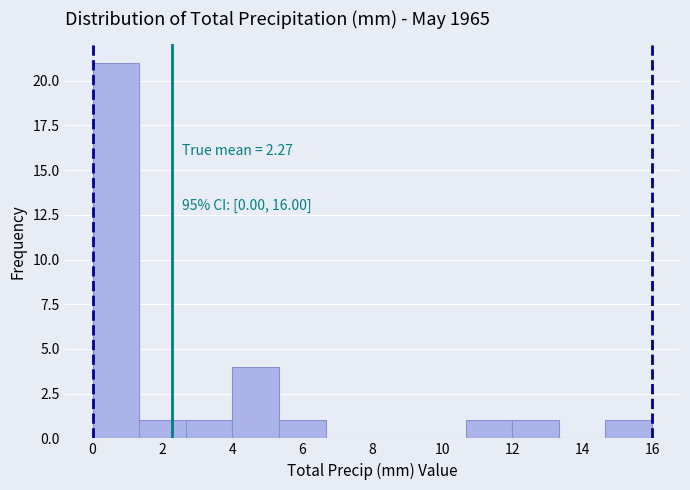

Over which range of the x-axis is the bar tallest?

0.0 to 1.4